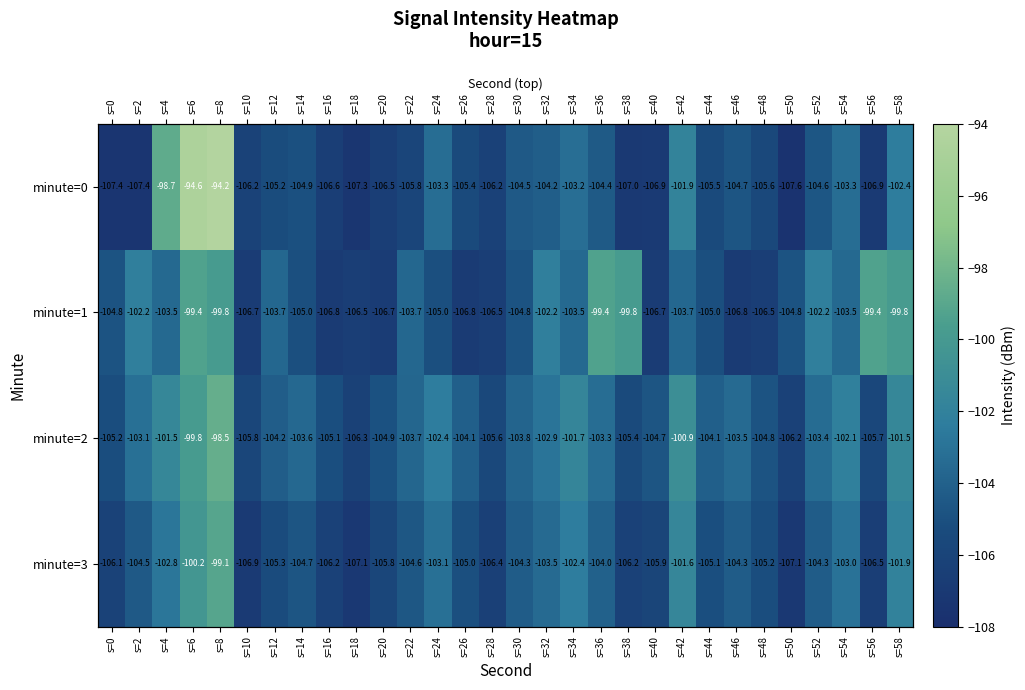

The value of minute=2 at s=10 is -68.6. True or false?

False